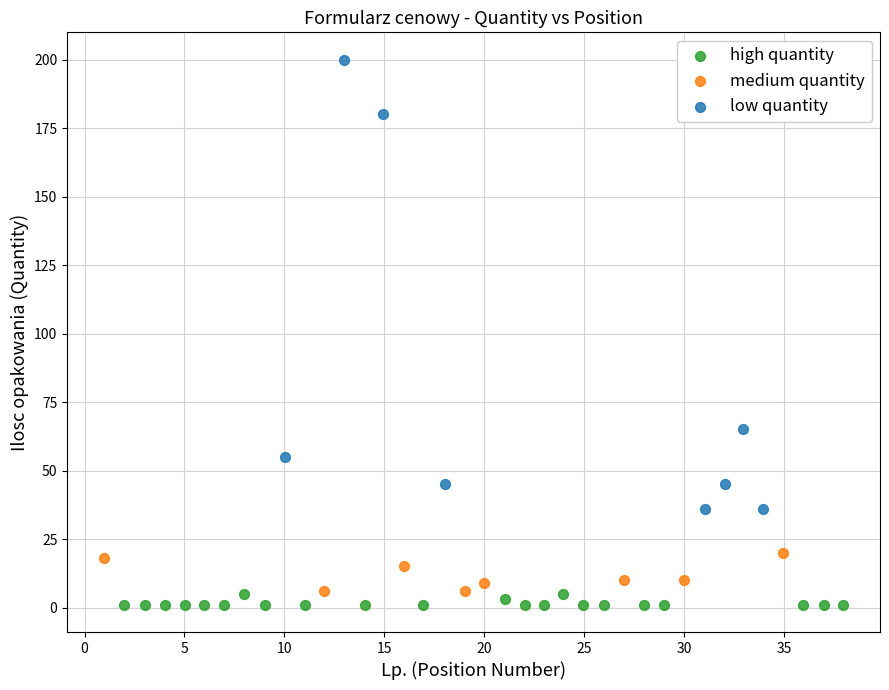

What are all the series names shown in the legend?

high quantity, medium quantity, low quantity